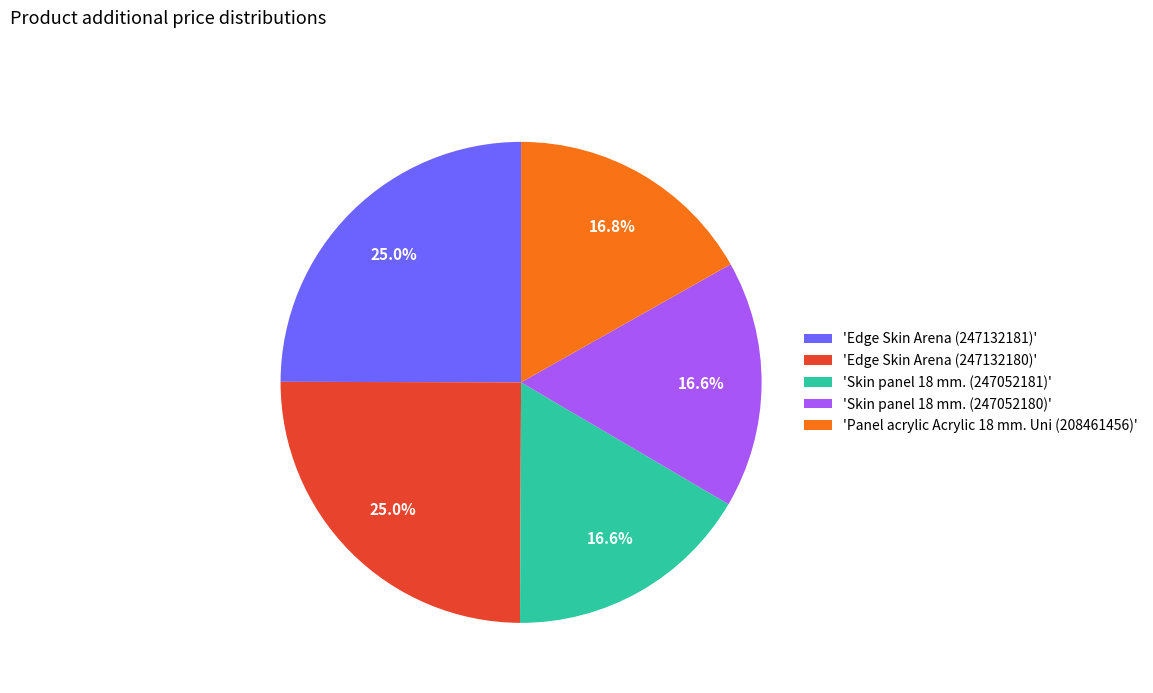

How much of the chart is everything except 'Skin panel 18 mm. (247052181)'?

83.4%